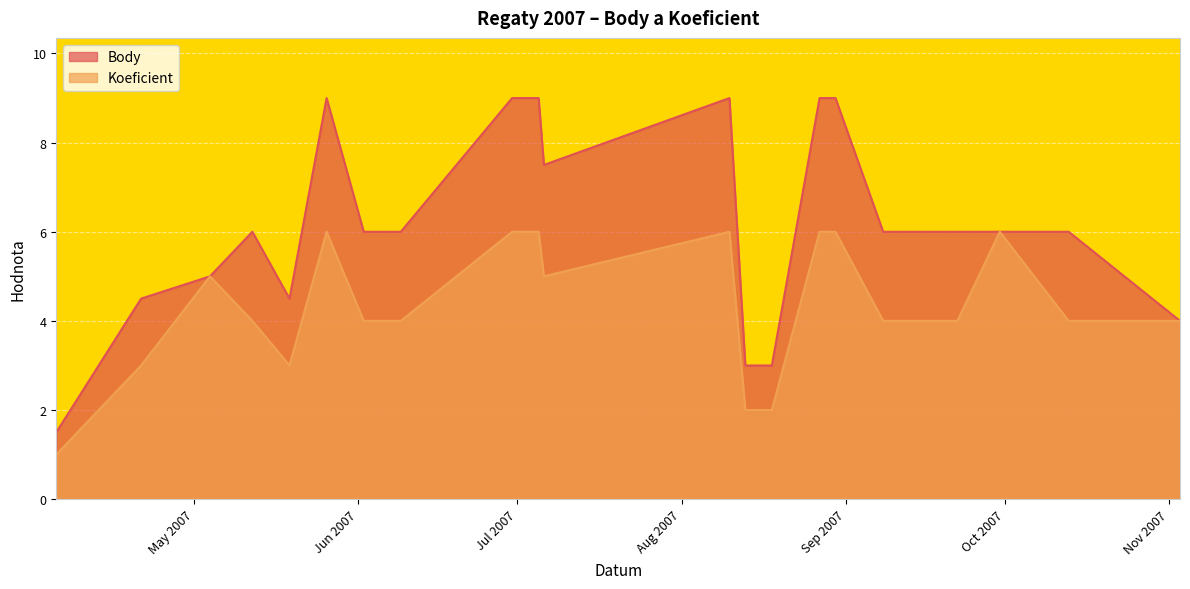

Which series has the largest total across all categories?

Body